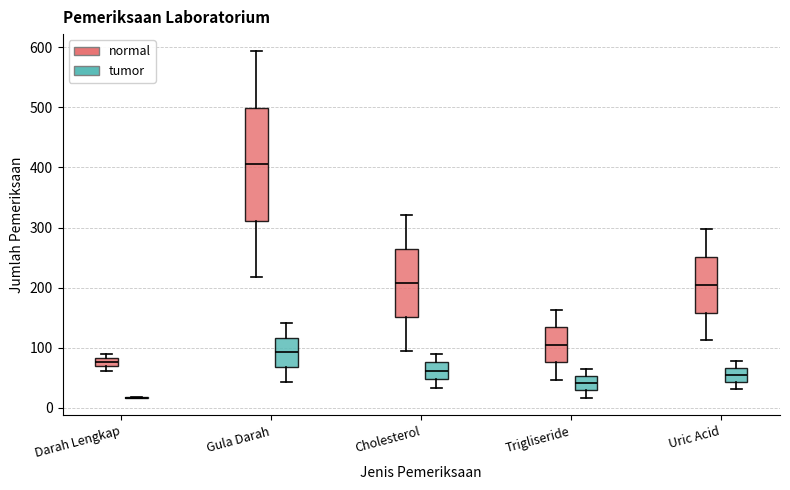

Where does the upper whisker of the box for Cholesterol (normal) end on the y-axis? The values are not printed on the chart, so give them approximately, as read against the axis.

320